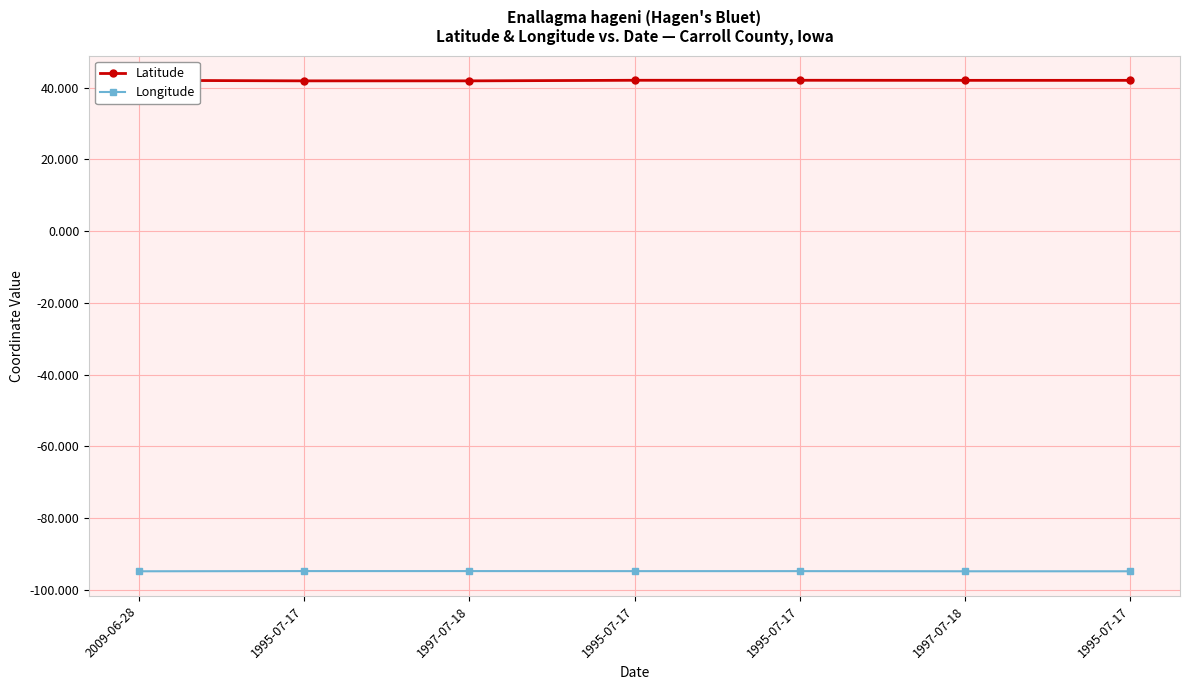

Count the number of categories in the chart.

7